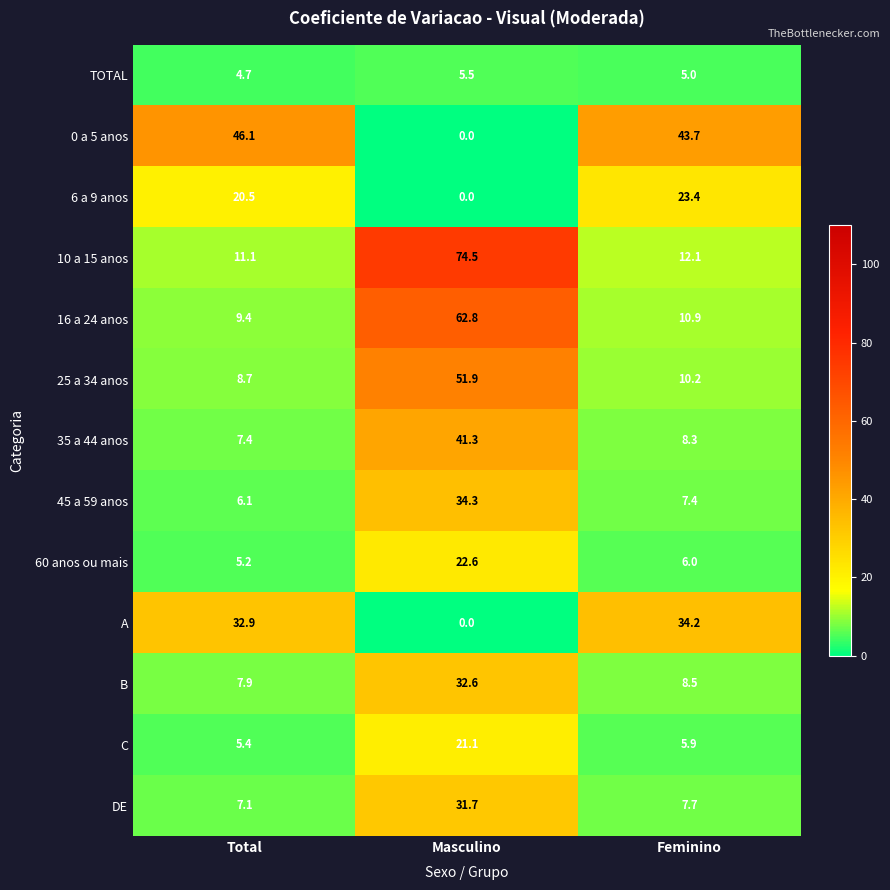

Is the value of TOTAL at Total greater than the value of 0 a 5 anos at Masculino?

Yes